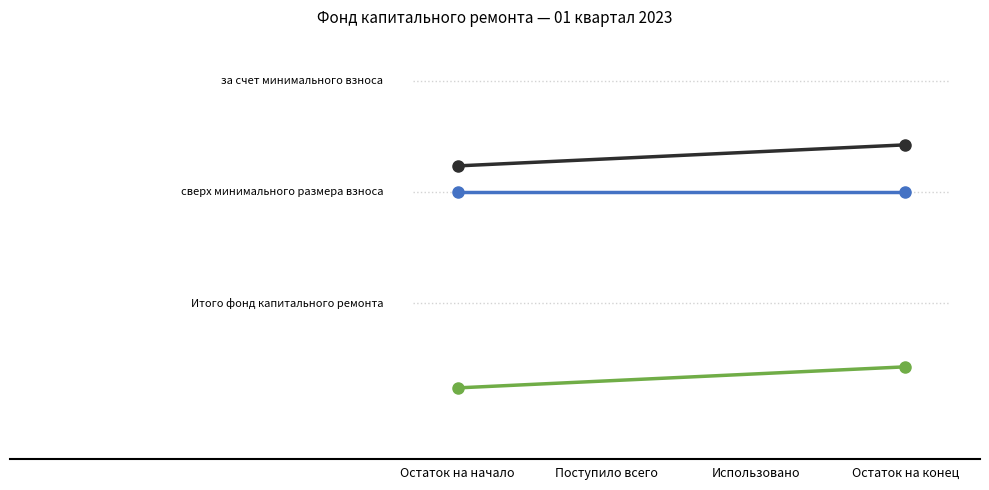

Is the value of Итого фонд капитального ремонта at Остаток на начало greater than the value of сверх минимального размера взноса at Остаток на конец?

No